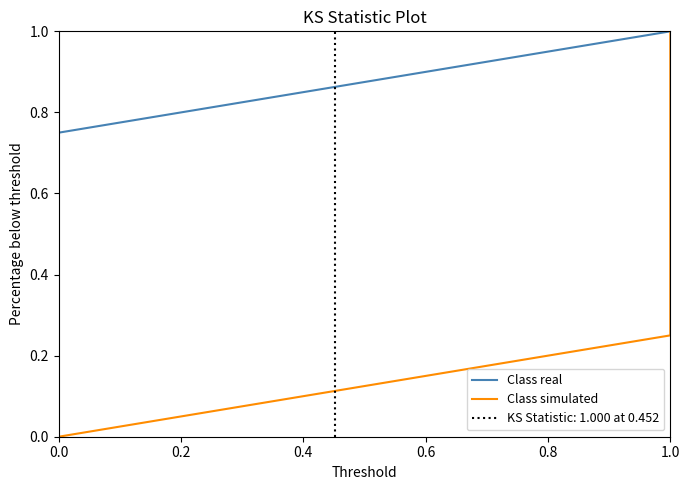

What is the sum of all Class simulated values?

2.2